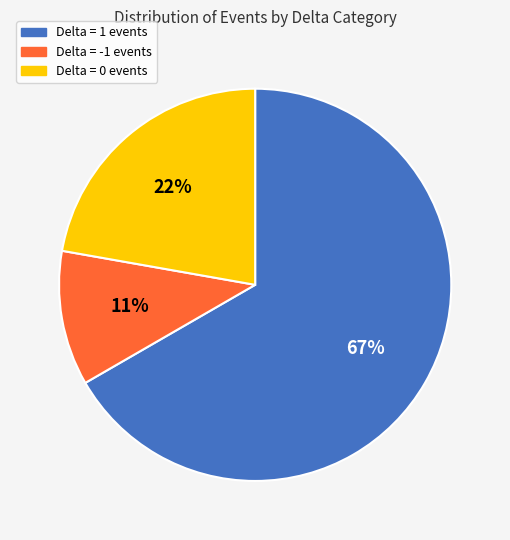

What is the largest slice in the pie chart?

Delta = 1 events